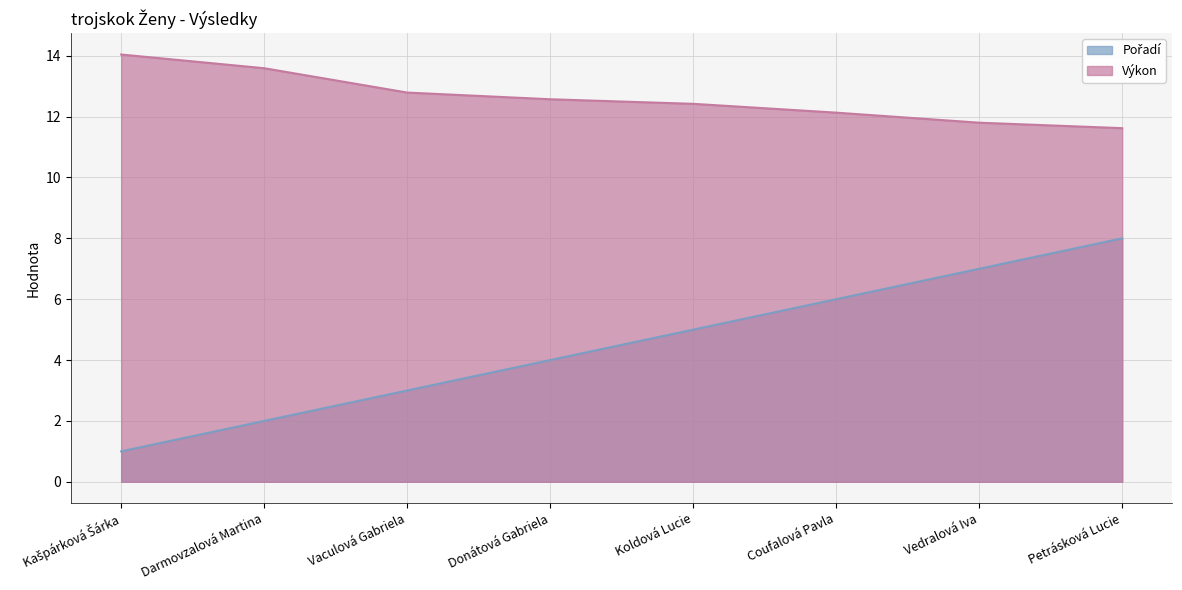

What is the smallest value displayed?

1.0